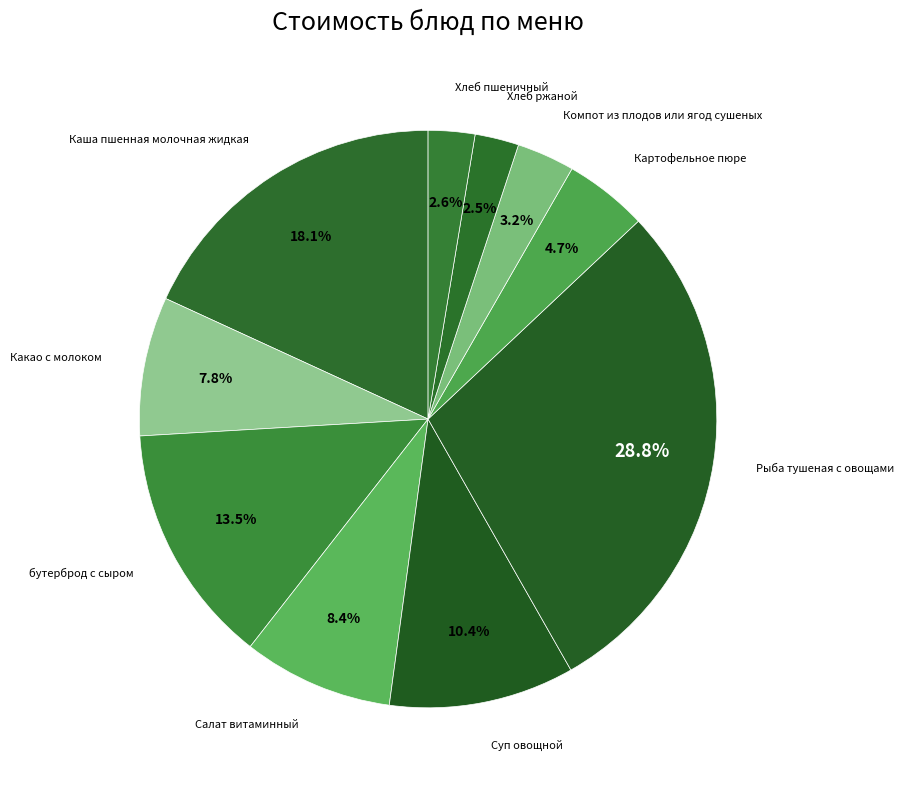

Does Салат витаминный represent more than half of the total?

No